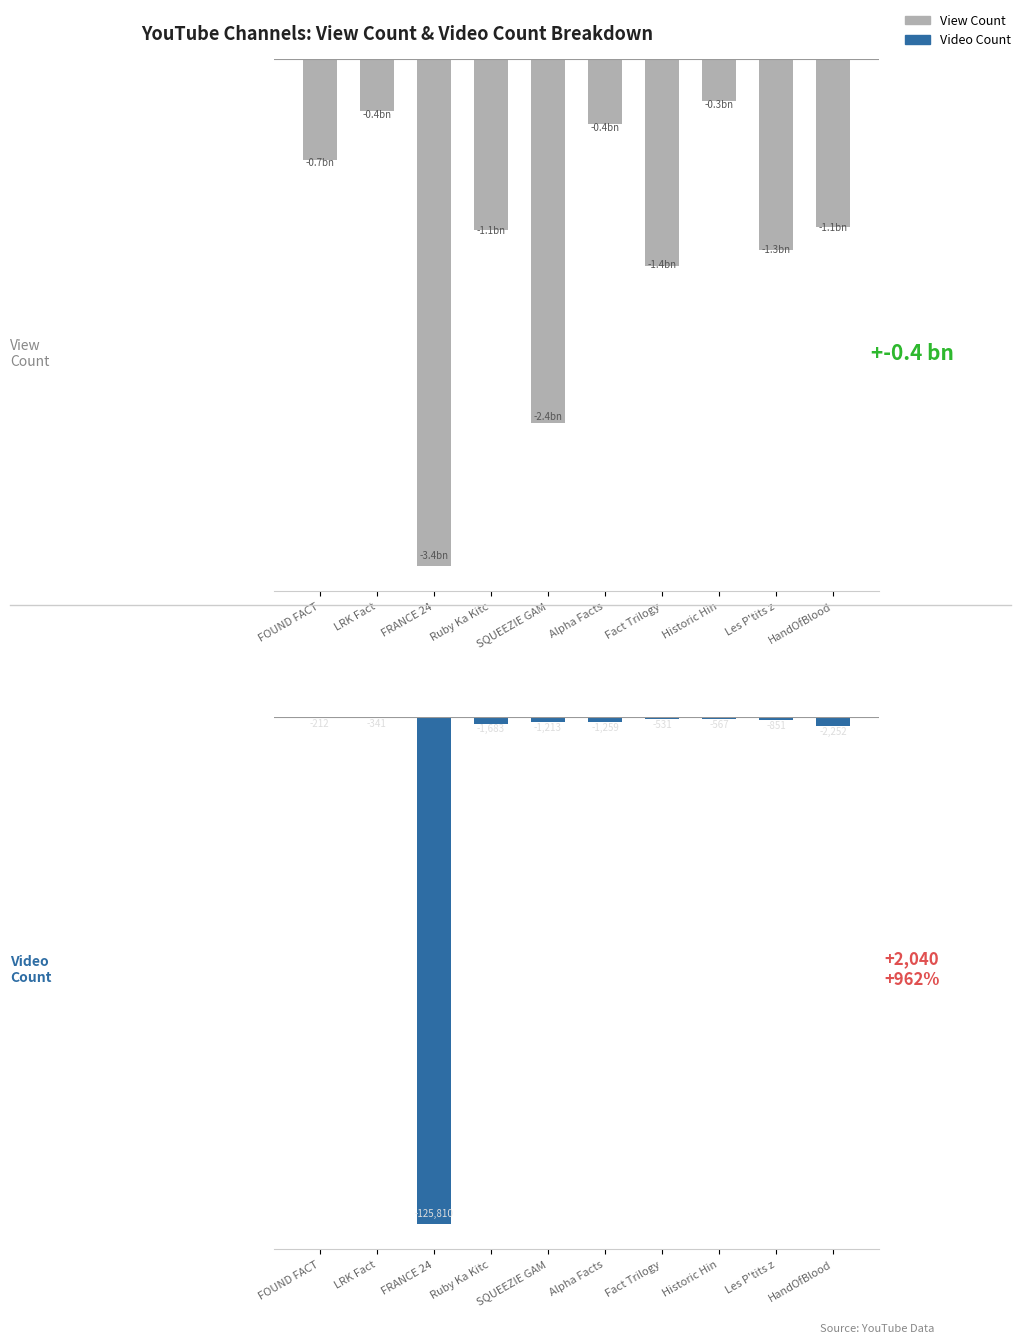

Reading left to right, transcribe all the data shown in this chart.

View Count: FOUND FACT=-679239092	LRK Fact=-350396123	FRANCE 24=-3394466532	Ruby Ka Kitc=-1148418785	SQUEEZIE GAM=-2435823142	Alpha Facts=-434818123	Fact Trilogy=-1385702332	Historic Hin=-281054346	Les P'tits z=-1278245447	HandOfBlood=-1127862355
Video Count: FOUND FACT=-212	LRK Fact=-341	FRANCE 24=-125810	Ruby Ka Kitc=-1683	SQUEEZIE GAM=-1213	Alpha Facts=-1259	Fact Trilogy=-531	Historic Hin=-567	Les P'tits z=-851	HandOfBlood=-2252